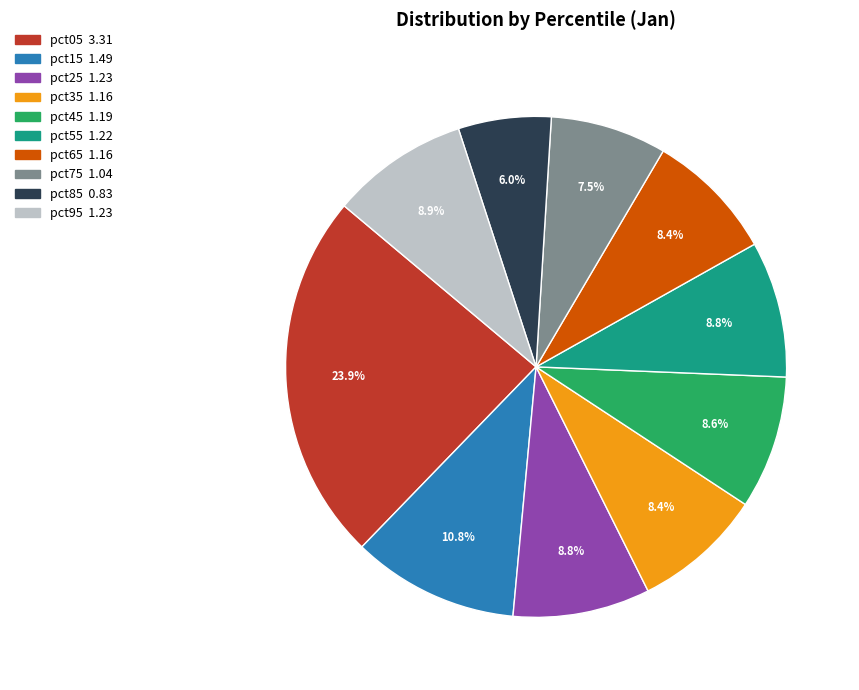

Is pct05 the majority of the pie?

No